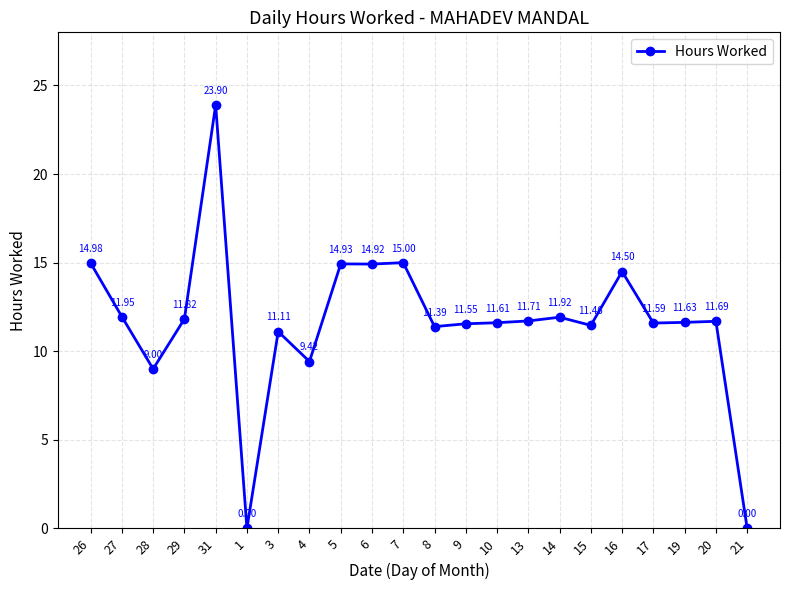

Approximately how many times larger is the value at 5 compared to 28?

1.7